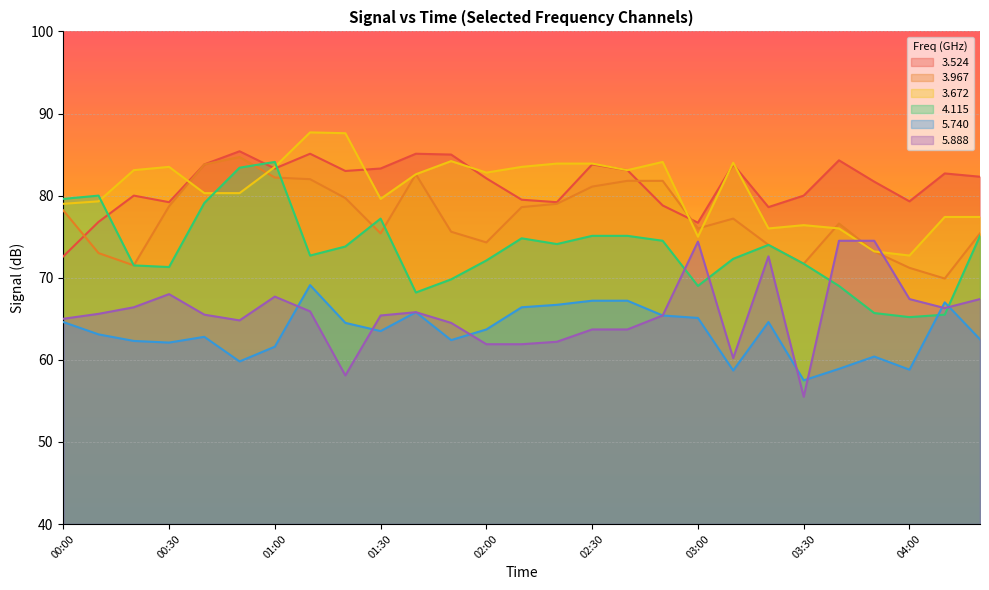

What is the sum of the   3.524 values at 01:20 and 00:50?

168.4